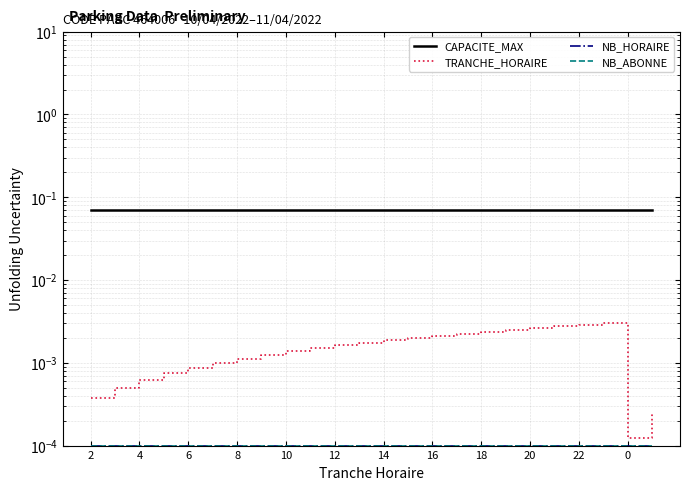

At 4, list the series in order from largest to smallest.

CAPACITE_MAX, TRANCHE_HORAIRE, NB_HORAIRE, NB_ABONNE